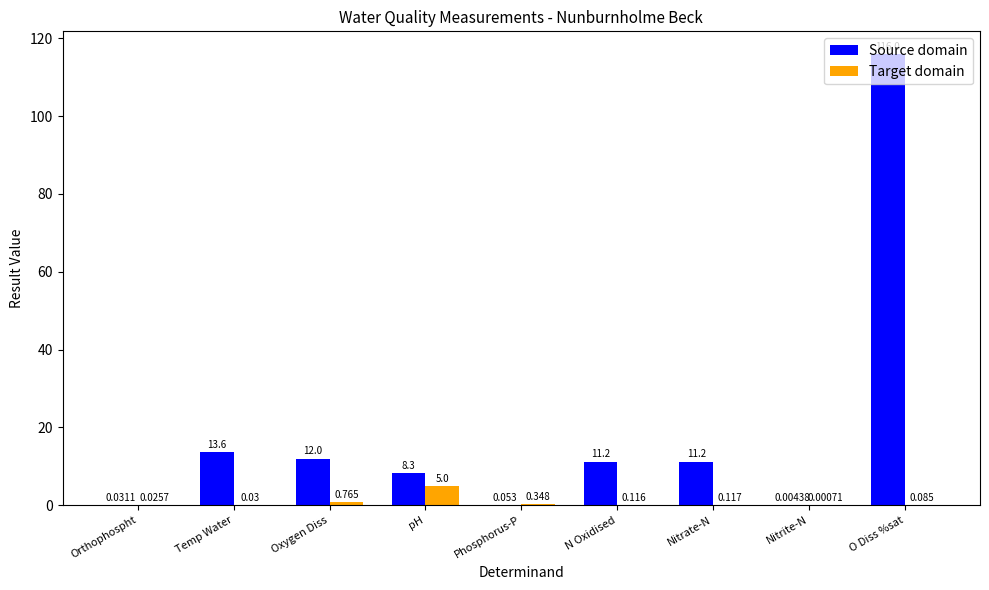

Which label corresponds to the largest value in the chart?

O Diss %sat